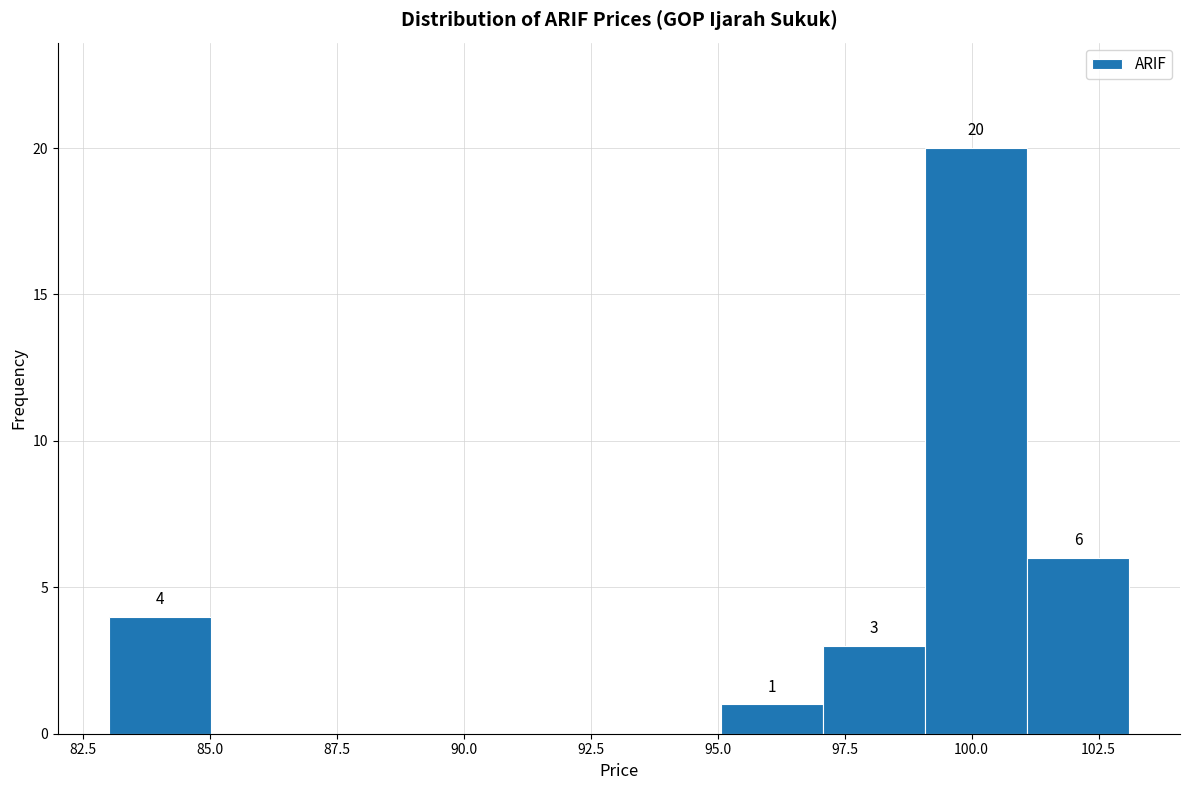

Over which range of the x-axis is the bar tallest?

99 to 101